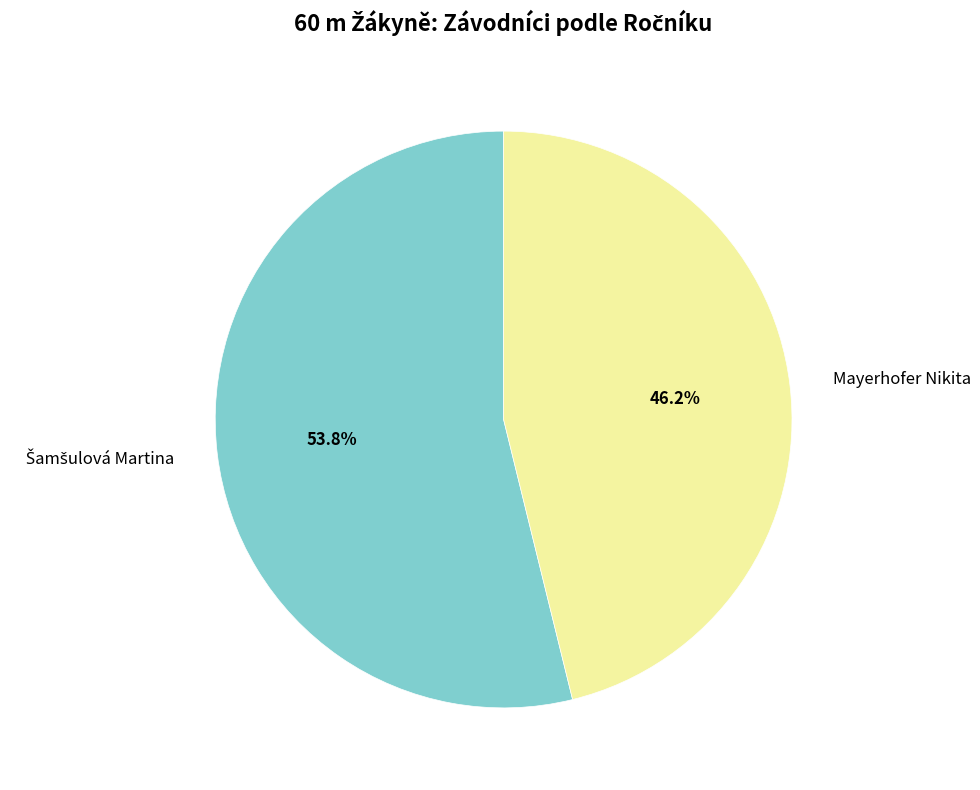

Is there a majority slice in this chart?

Yes